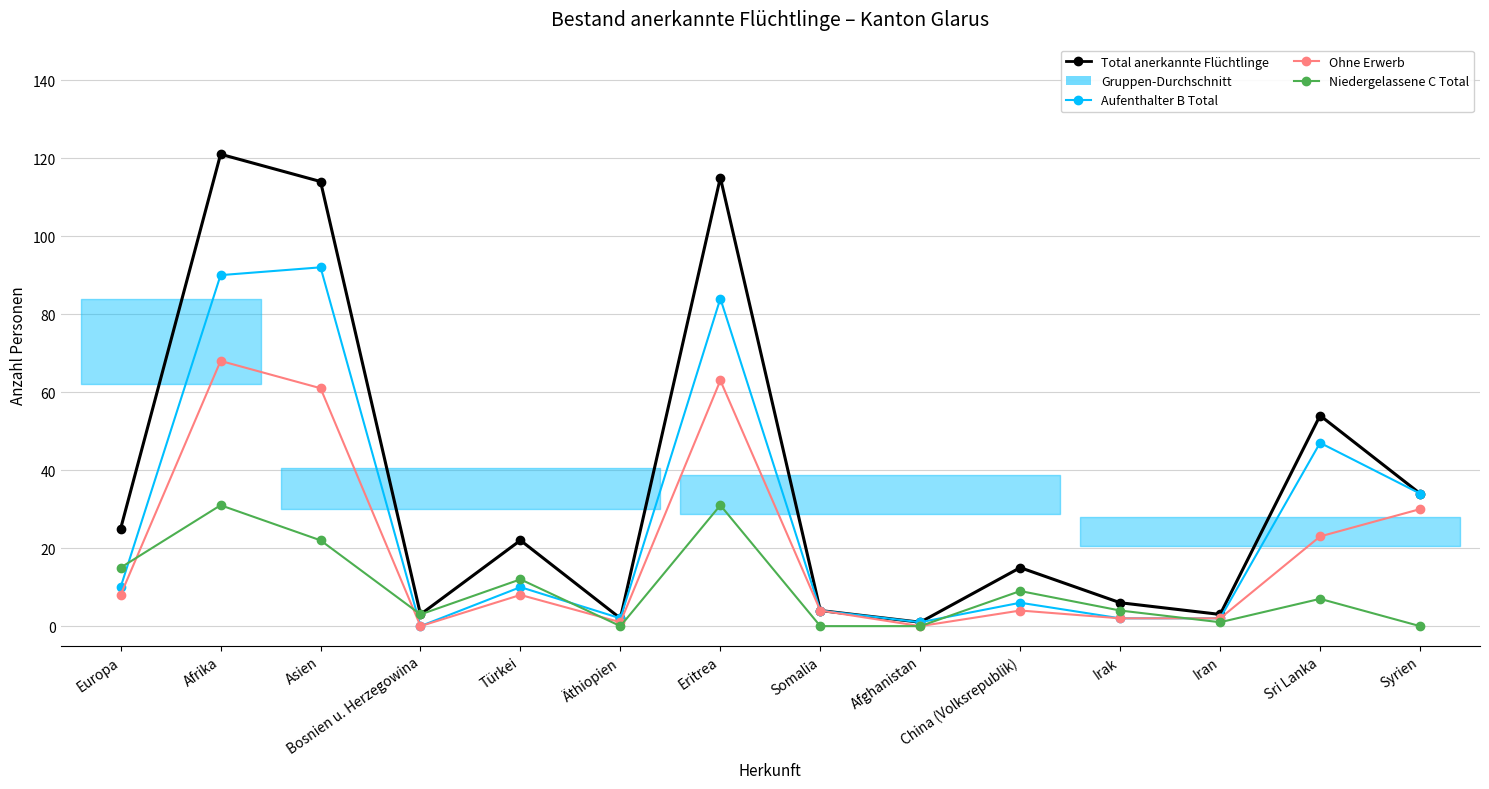

Where does the Aufenthalter B Total series first go above 10?

Afrika